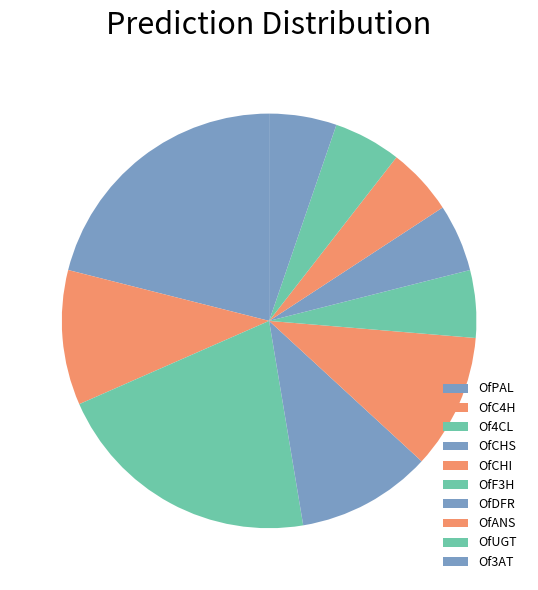

How many slices are in this pie chart?

10